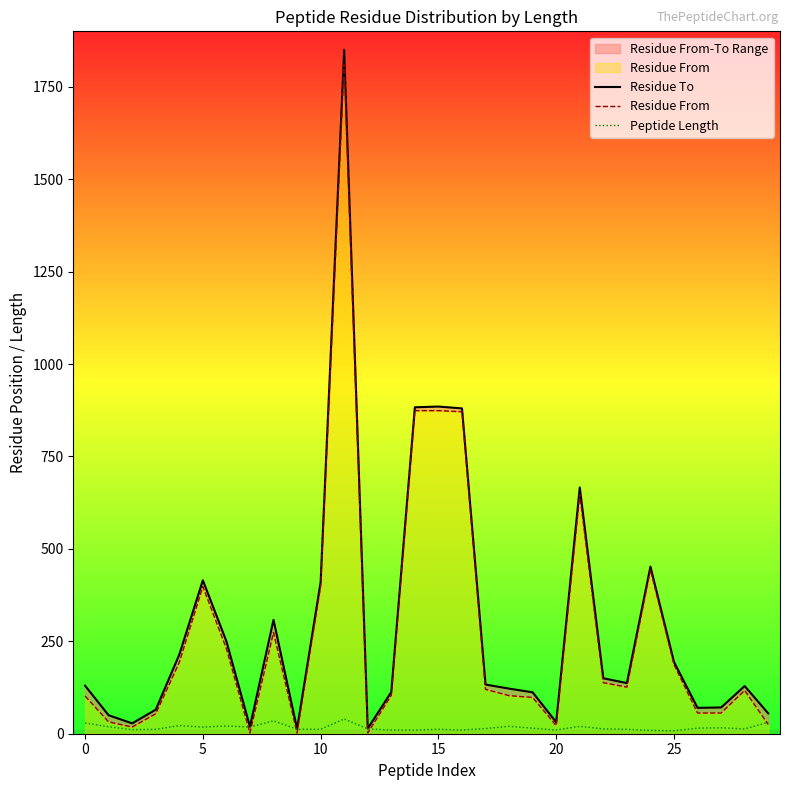

The value of Residue To at 22 is 94. True or false?

False